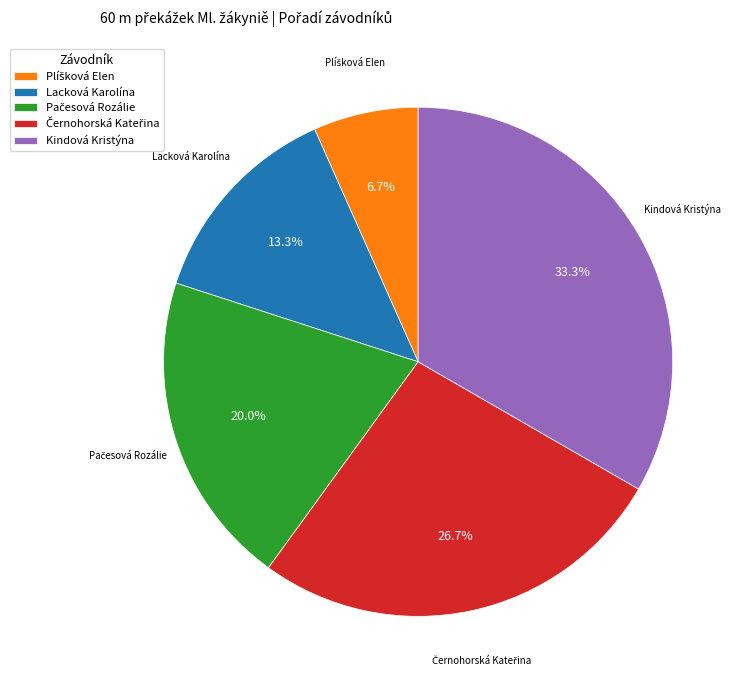

Approximately how many times larger is the value at Kindová Kristýna compared to Lacková Karolína?

2.5